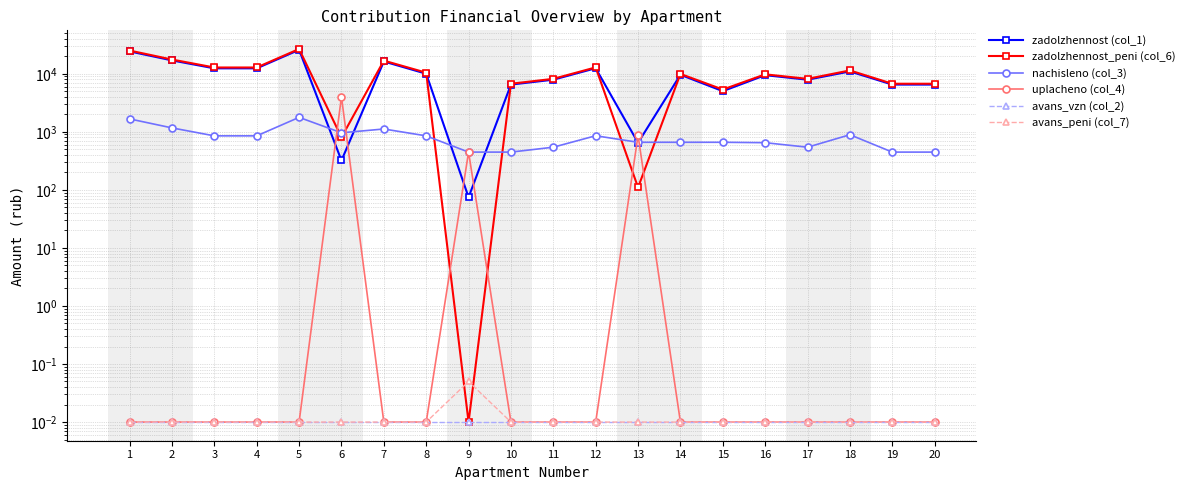

In avans_peni (col_7), how many points are higher than both neighbors (excluding endpoints)?

1